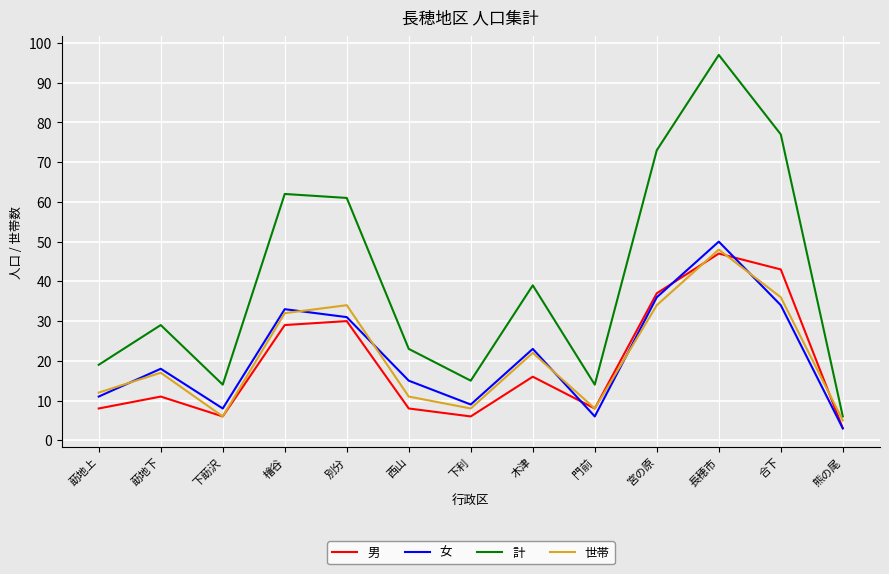

Read the 男 value at 合下, to the nearest 10.

40